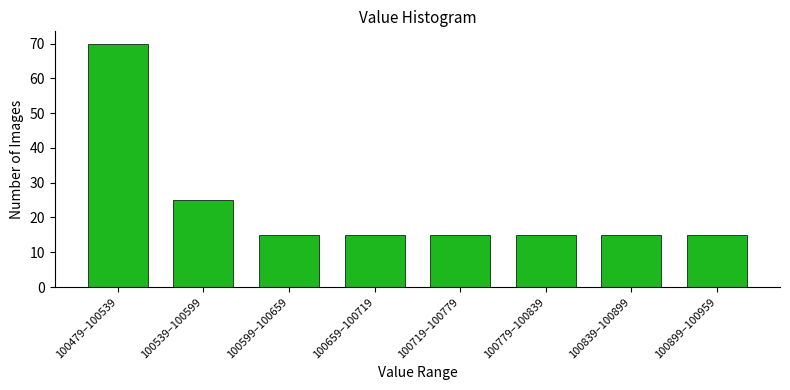

Reading left to right, extract all data points from this chart.

100479–100539=70	100539–100599=25	100599–100659=15	100659–100719=15	100719–100779=15	100779–100839=15	100839–100899=15	100899–100959=15